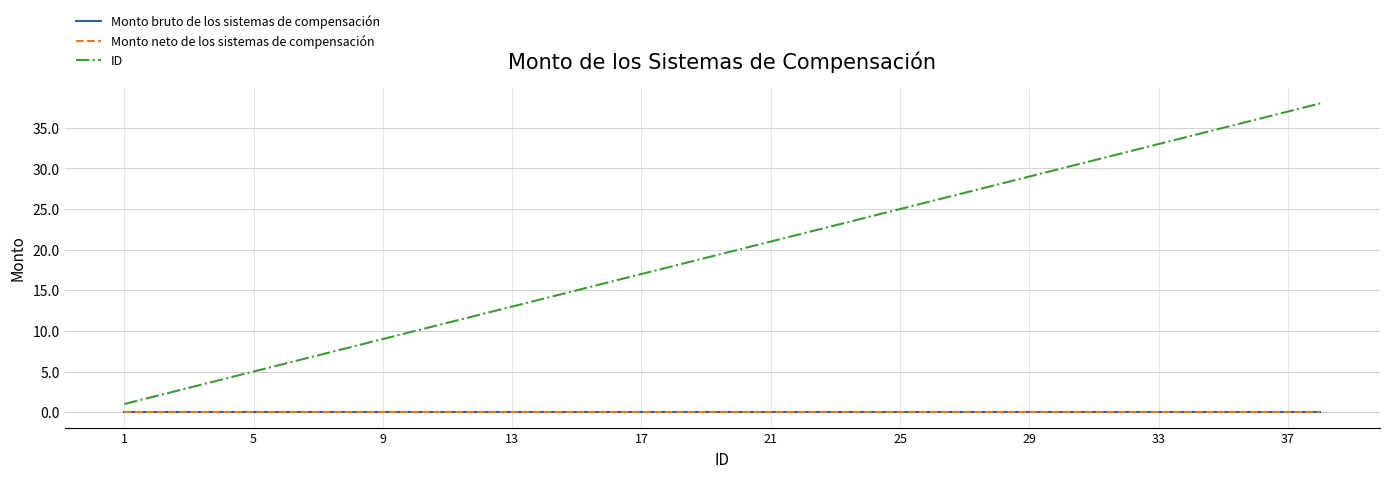

Does the chart display data point markers on the line(s)?

No